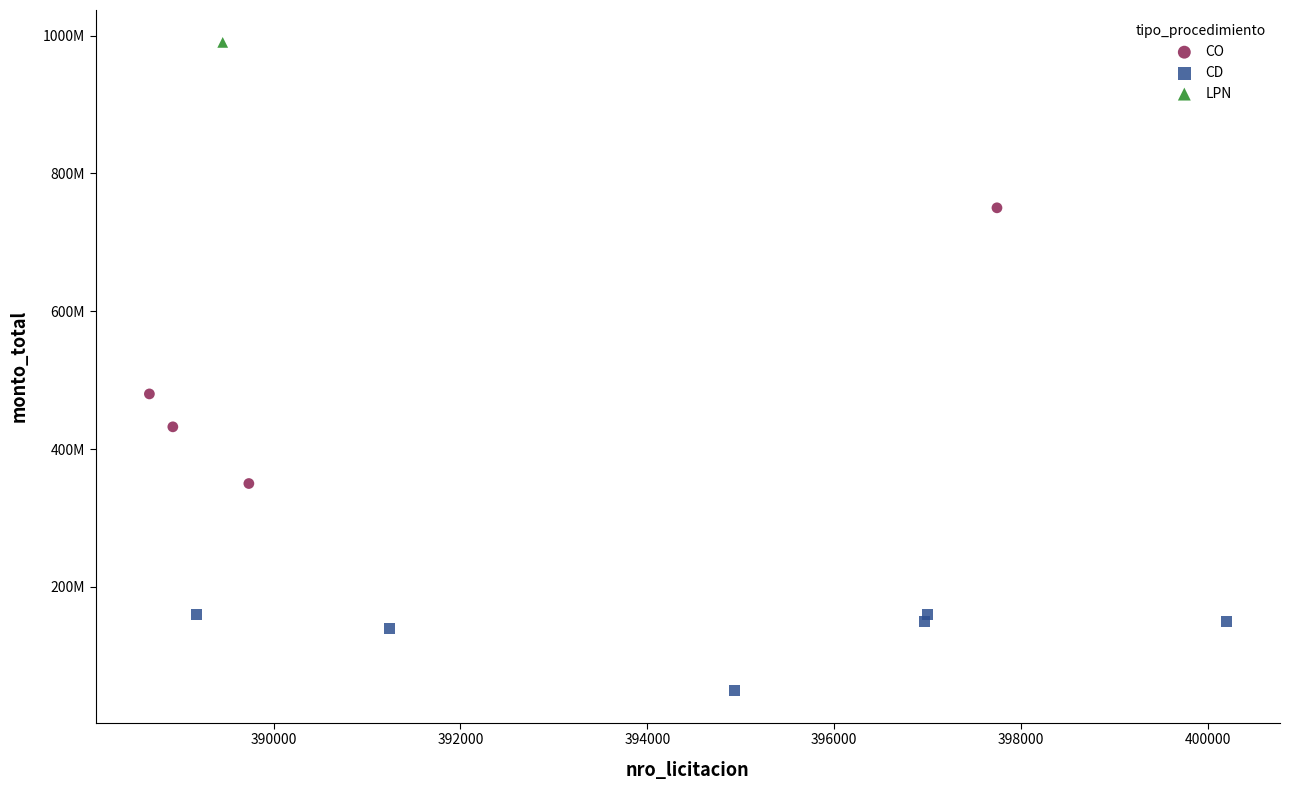

What are all the series names shown in the legend?

CO, CD, LPN